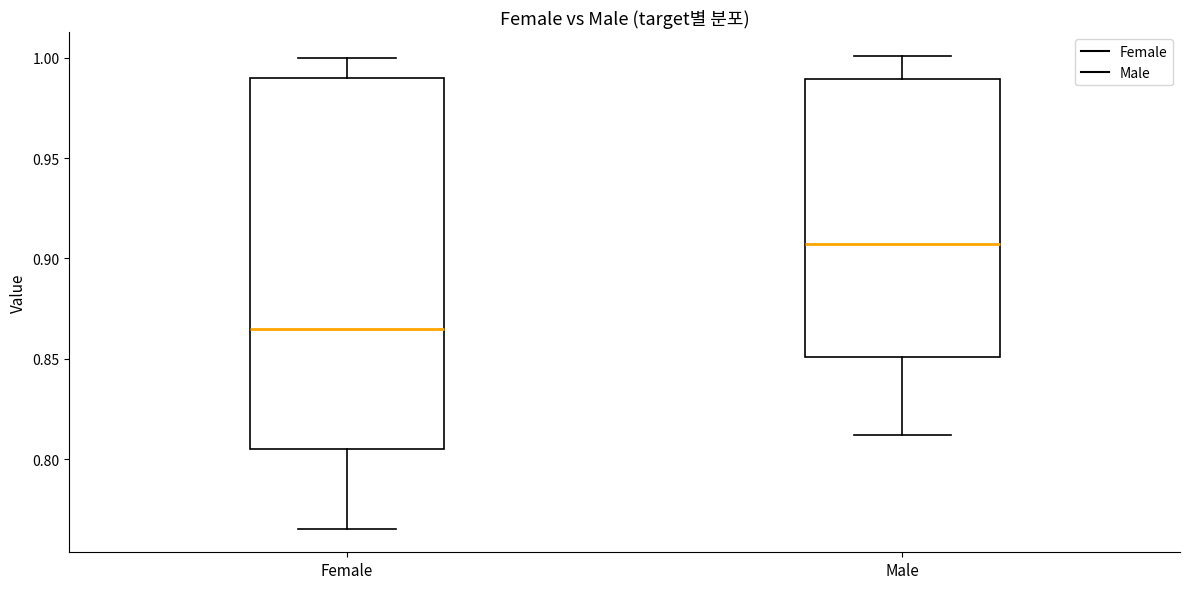

Which box's median line is the lowest?

Female